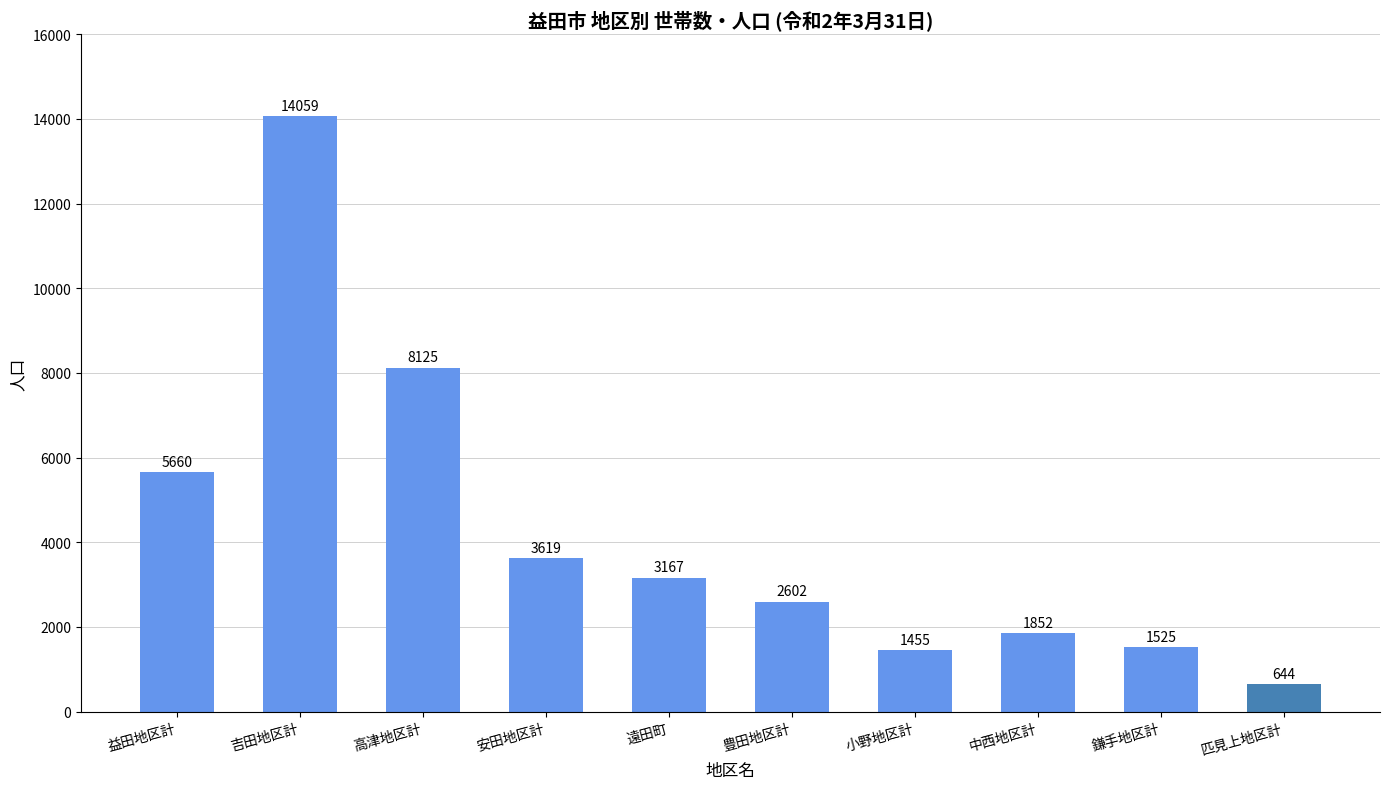

Approximately how many times larger is the value at 匹見上地区計 compared to 豊田地区計?

0.2